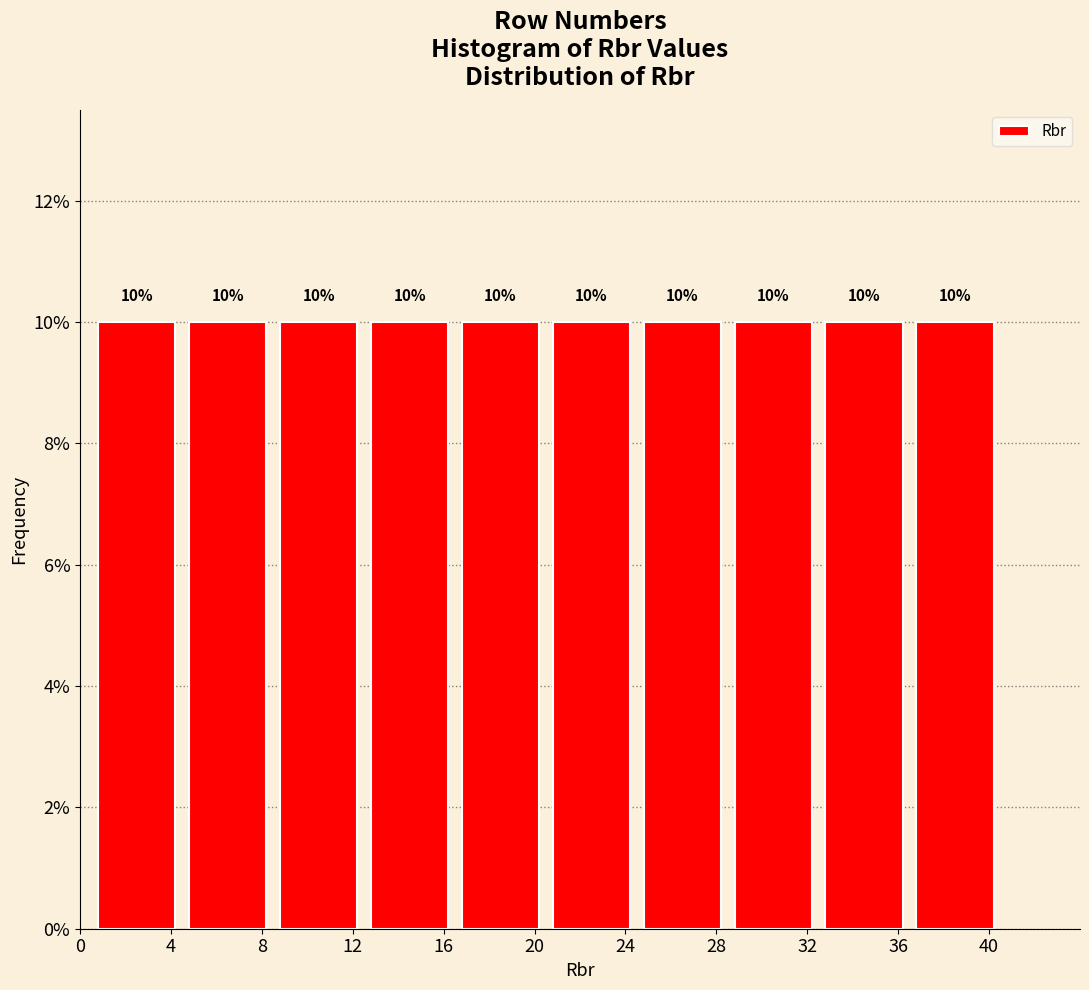

Reading left to right, list every bar in this chart as the range it spans on the x-axis followed by its height.

0.5 to 4.5: 10
4.5 to 8.5: 10
8.5 to 12.5: 10
12.5 to 16.5: 10
16.5 to 20.5: 10
20.5 to 24.5: 10
24.5 to 28.5: 10
28.5 to 32.5: 10
32.5 to 36.5: 10
36.5 to 40.5: 10